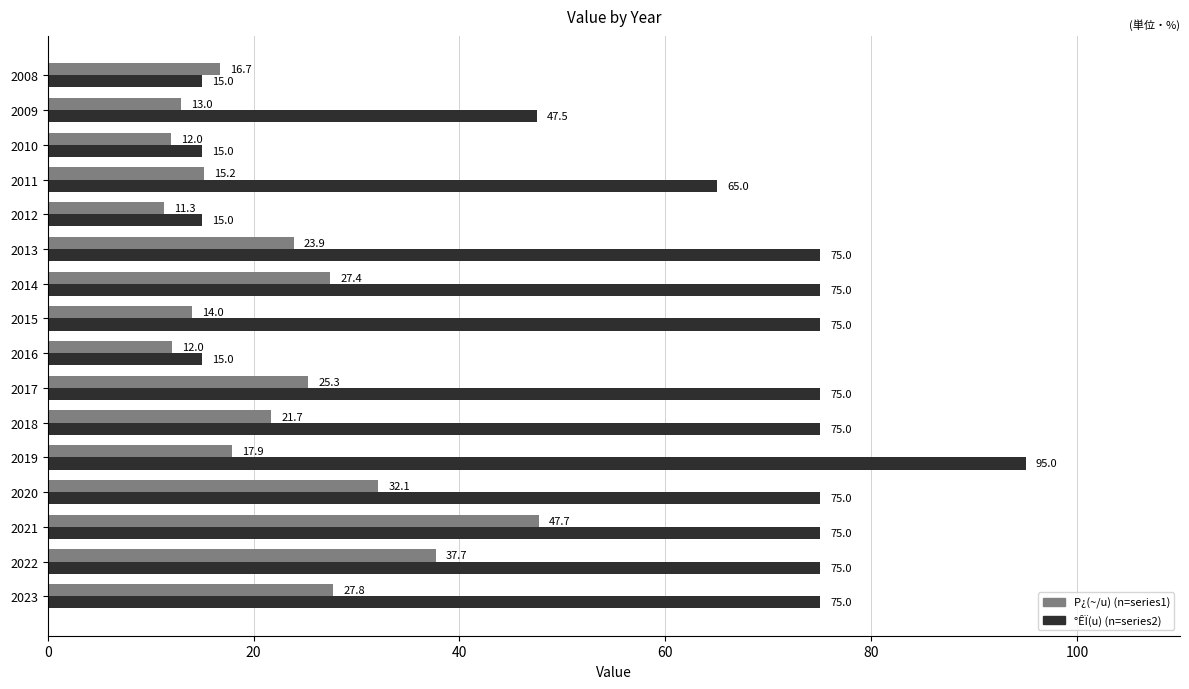

What is the total value across all series at 2018?

96.7